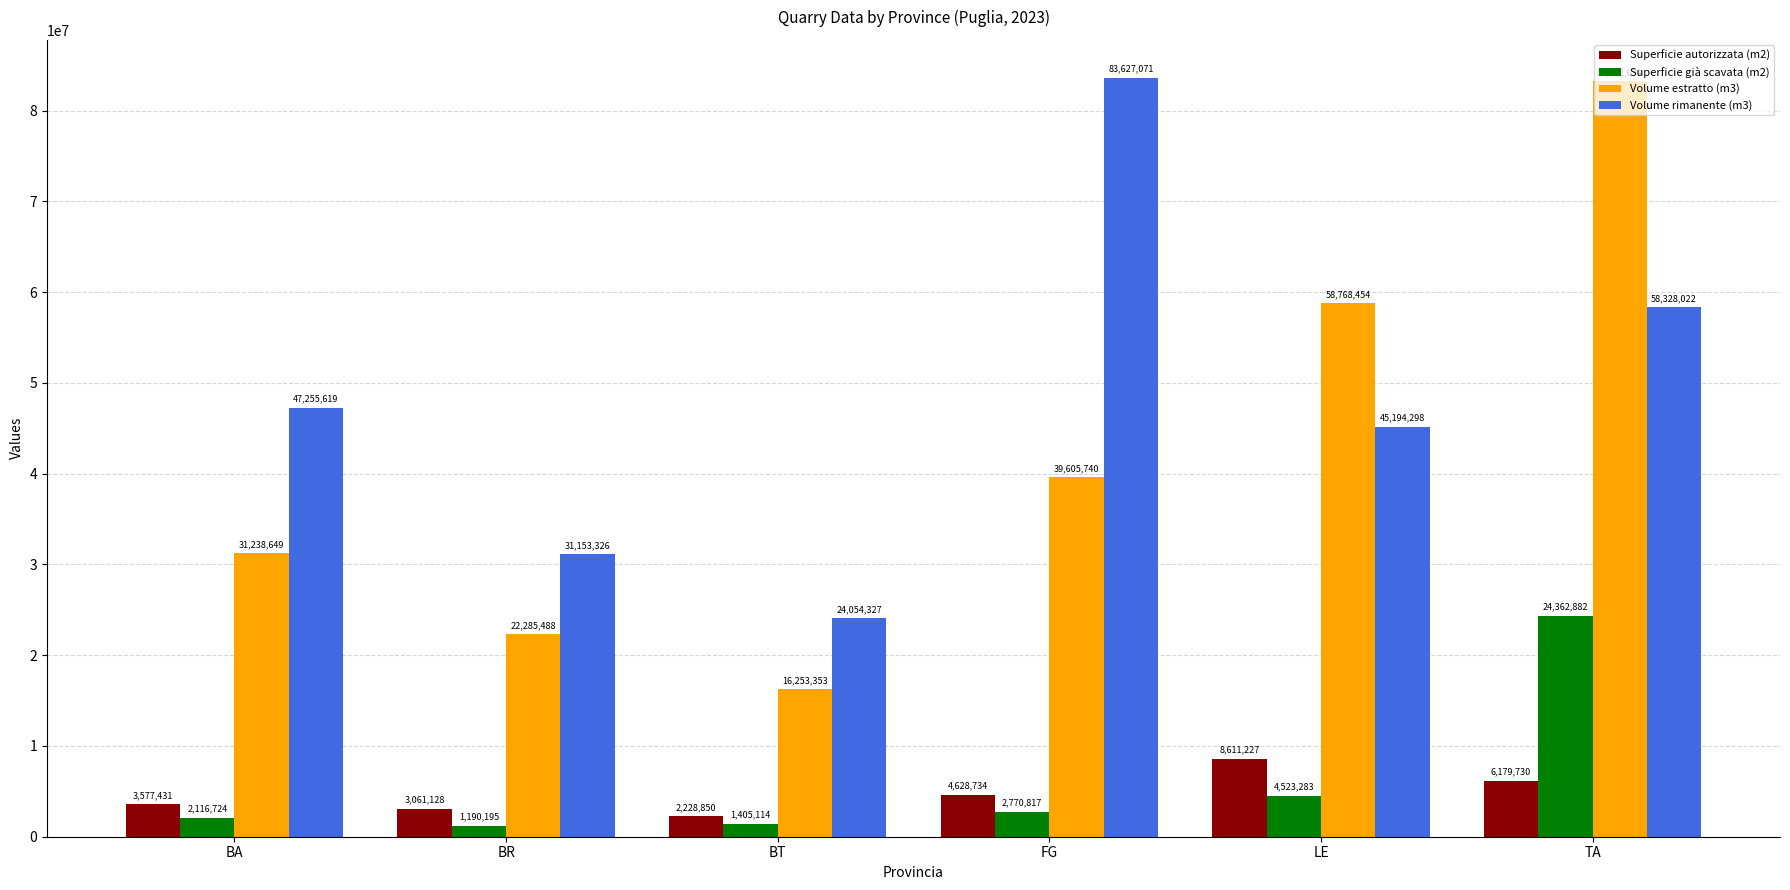

What position from the left is TA?

6